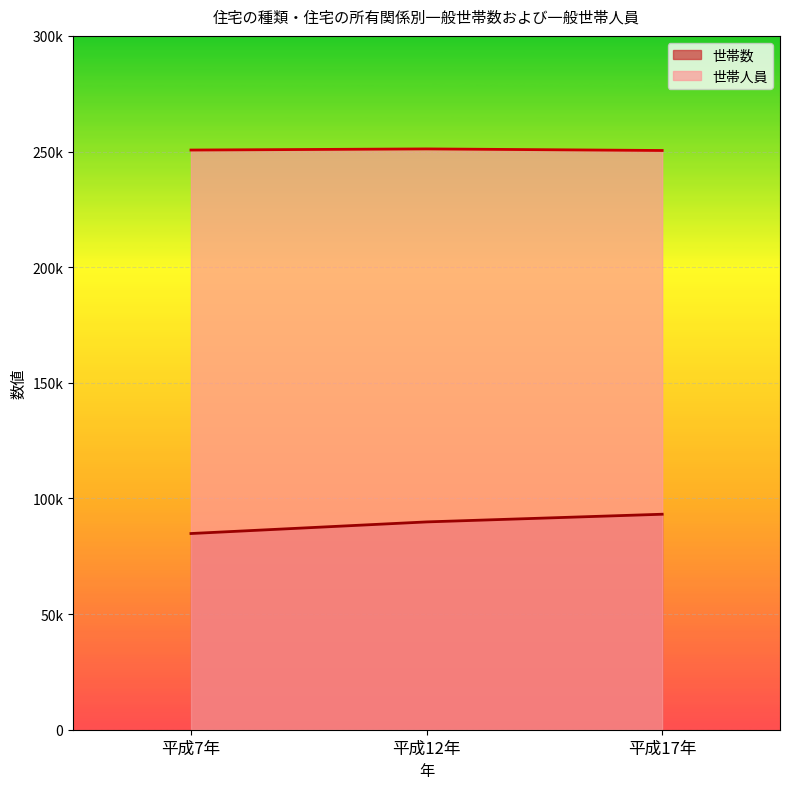

What is the maximum value shown in the chart?

251125